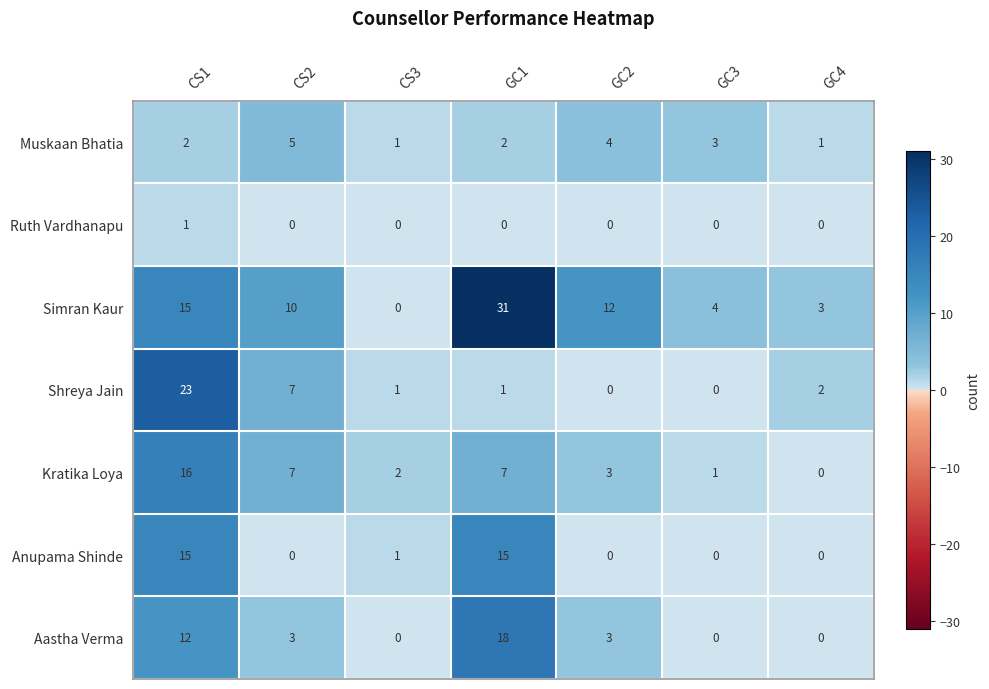

What is the maximum value shown in the chart?

31